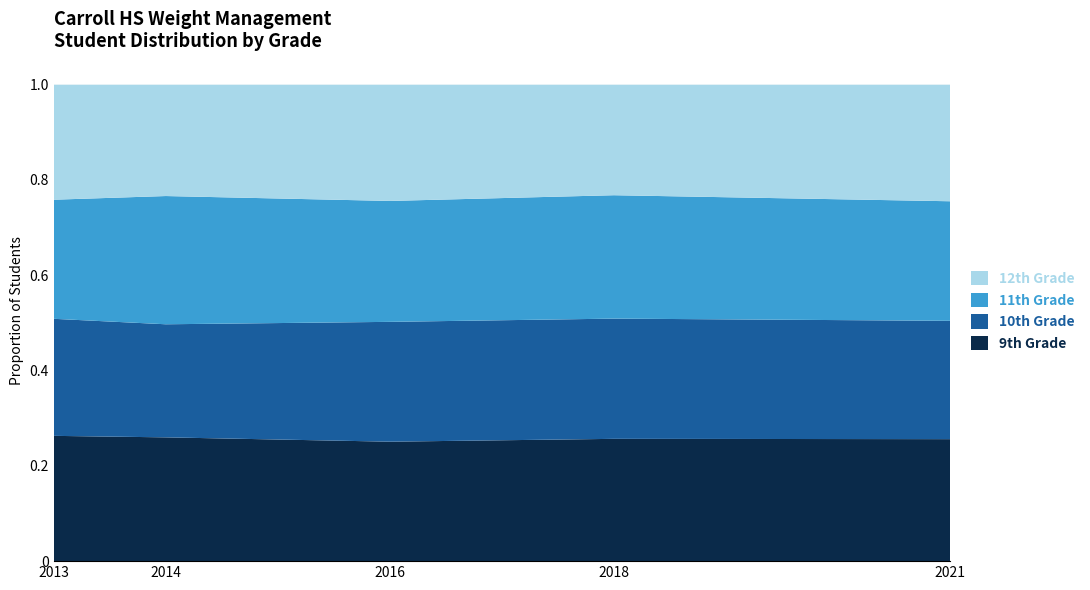

Reading right to left, what are all the values shown in this chart?

9th Grade: 0.3	0.3	0.3	0.3	0.3
10th Grade: 0.2	0.3	0.3	0.2	0.2
11th Grade: 0.3	0.3	0.3	0.3	0.2
12th Grade: 0.2	0.2	0.2	0.2	0.2